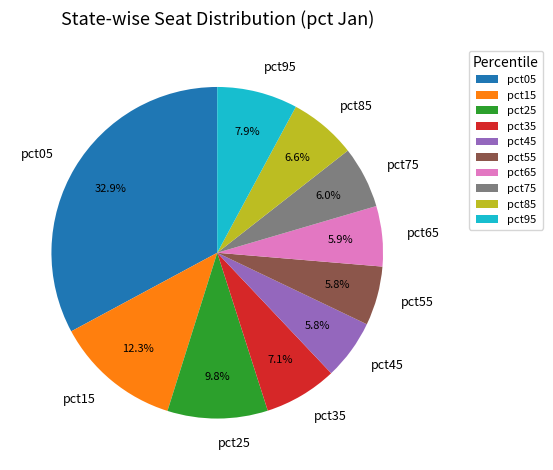

Combined, do pct45 and pct55 account for over 50%?

No